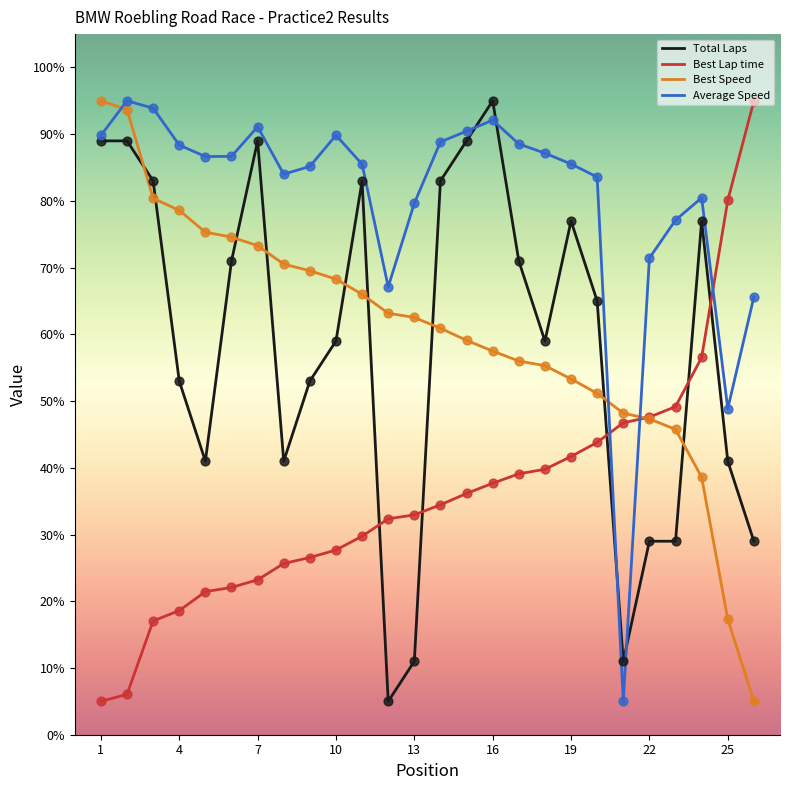

Which series has the largest total across all categories?

Average Speed